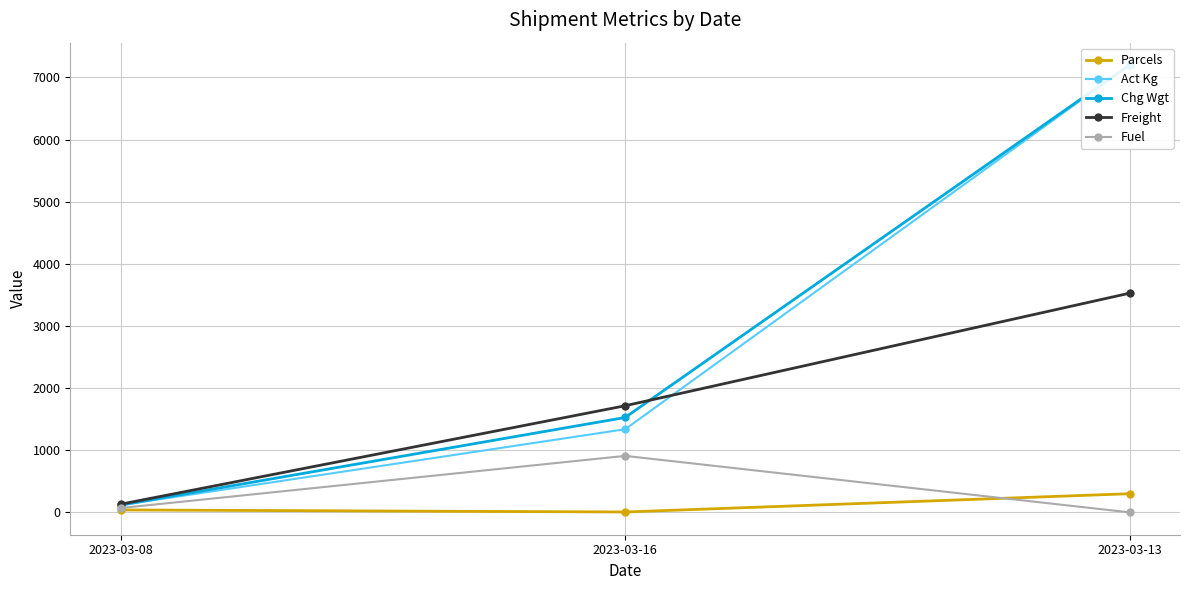

What position from the right is 2023-03-08?

3